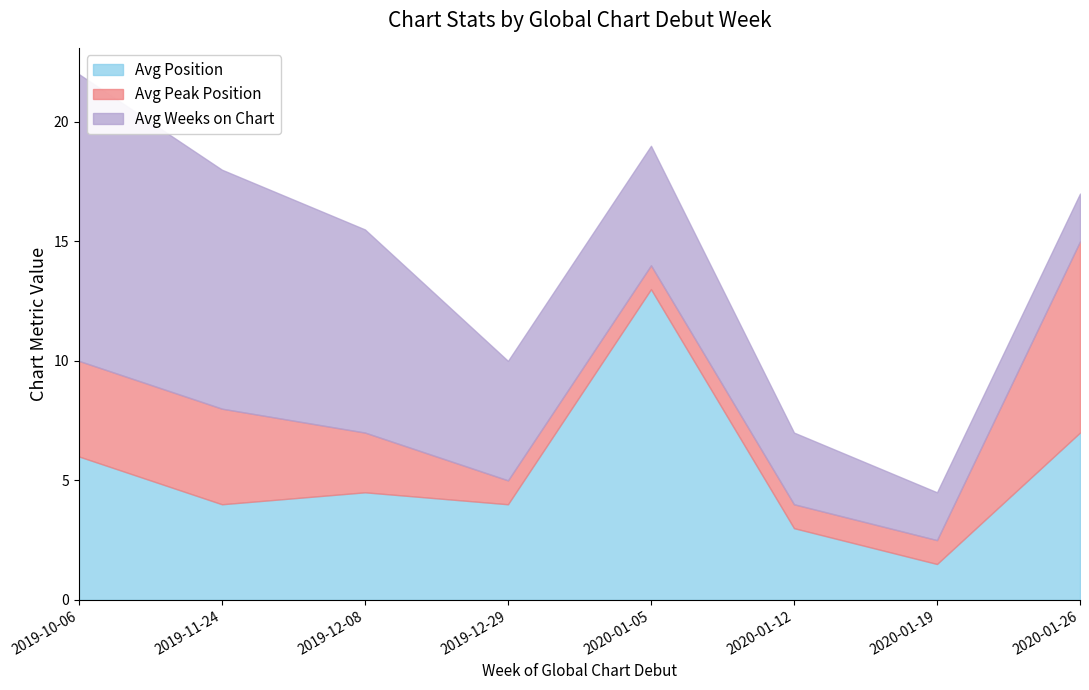

What is the lowest value of the Avg Position series?

1.5